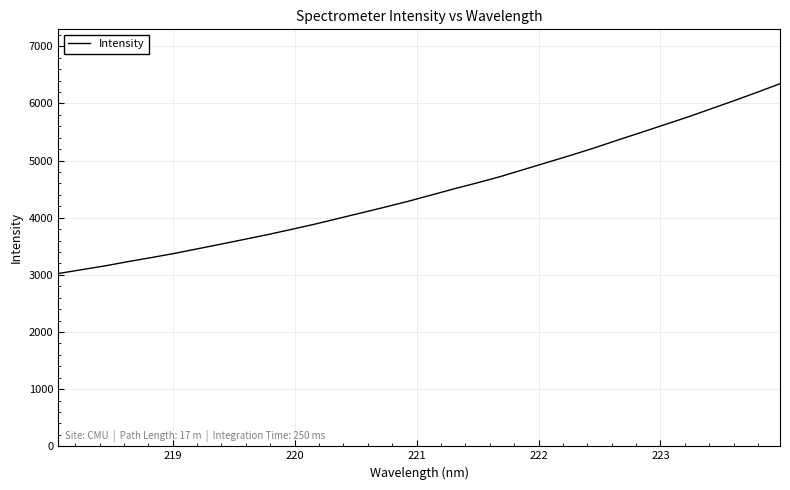

True or false: there are more than 1 points higher than both neighbors.

False